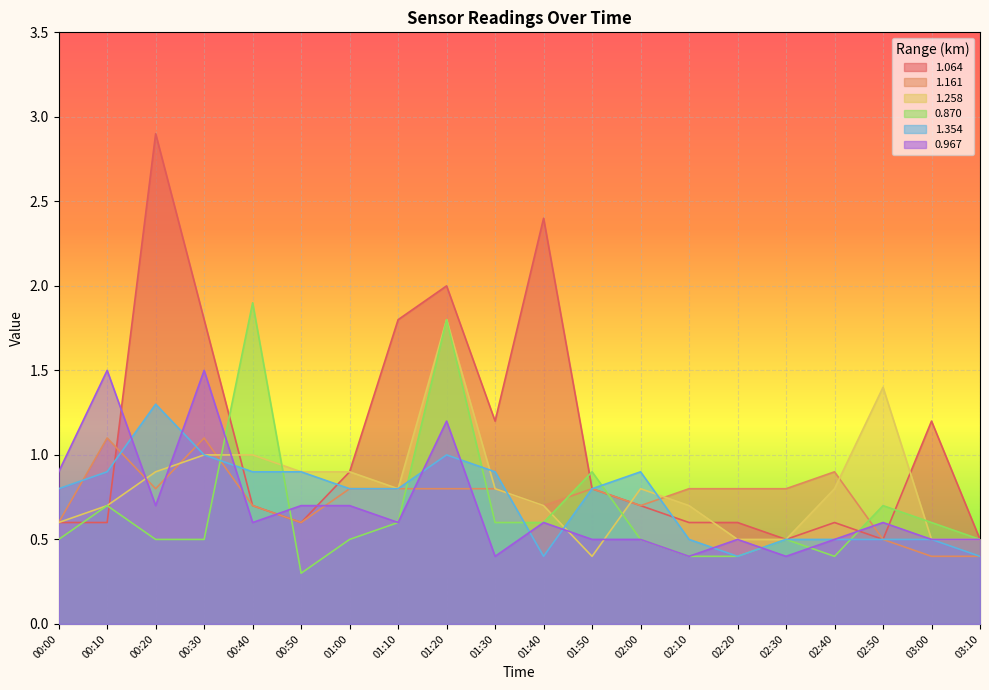

What are all the series names shown in the legend?

1.064, 1.161, 1.258, 0.870, 1.354, 0.967